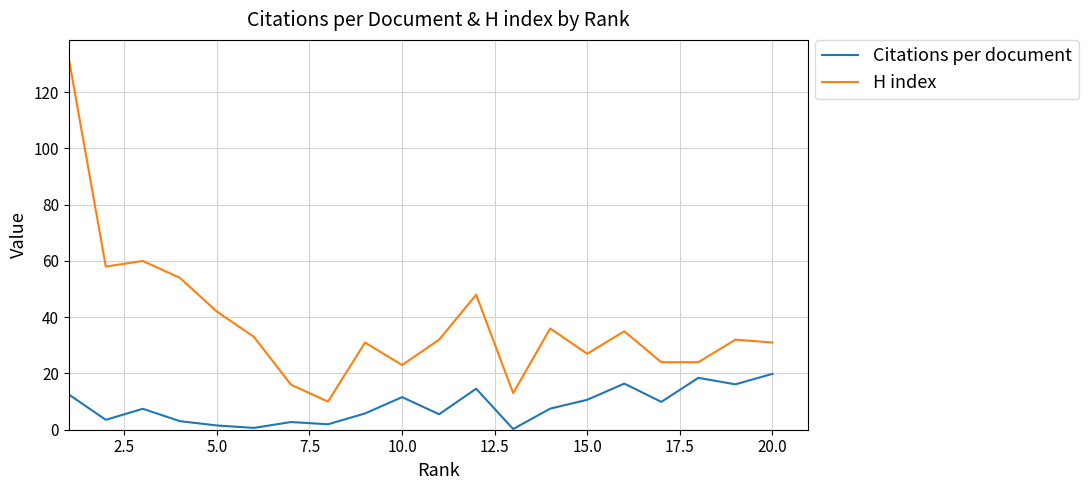

True or false: H index and Citations per document cross at least once.

False